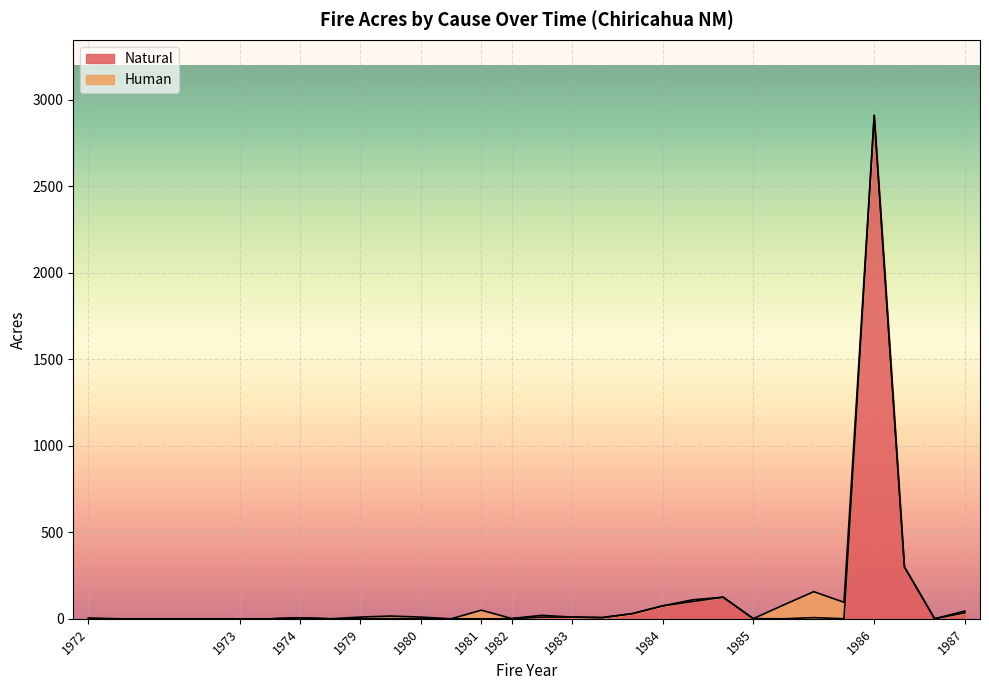

What is the sum of all values?

3618.0